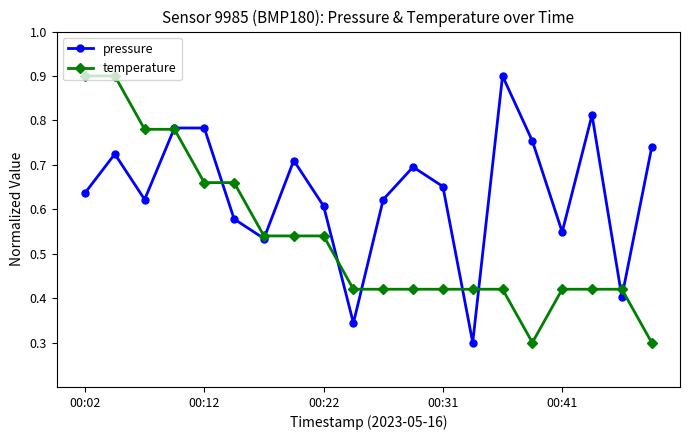

How many temperature values are between 0 and 1?

20